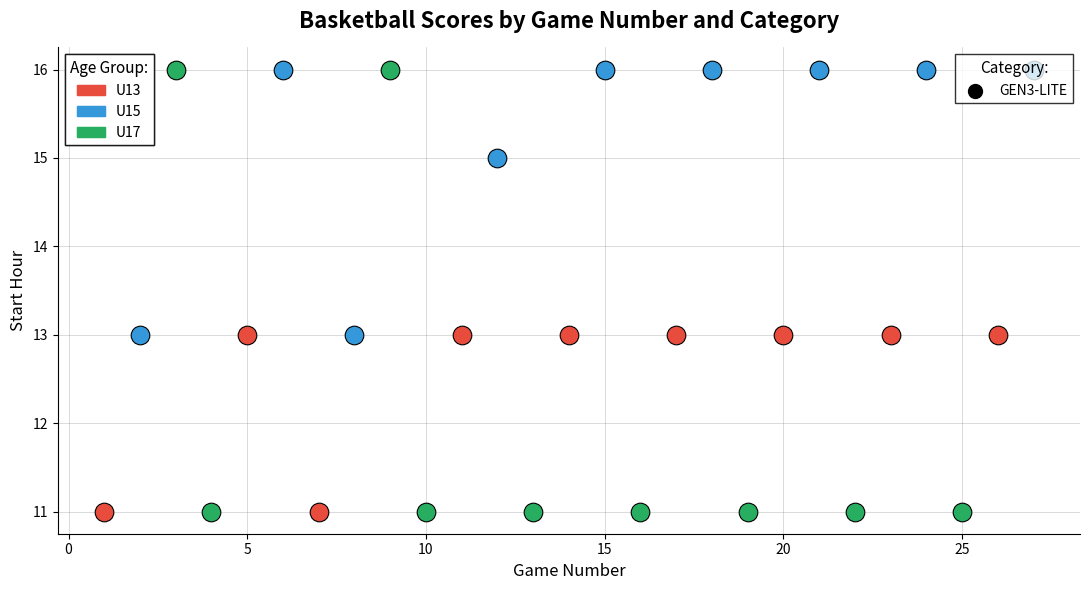

Which series has the largest Y range (max minus min)?

U17